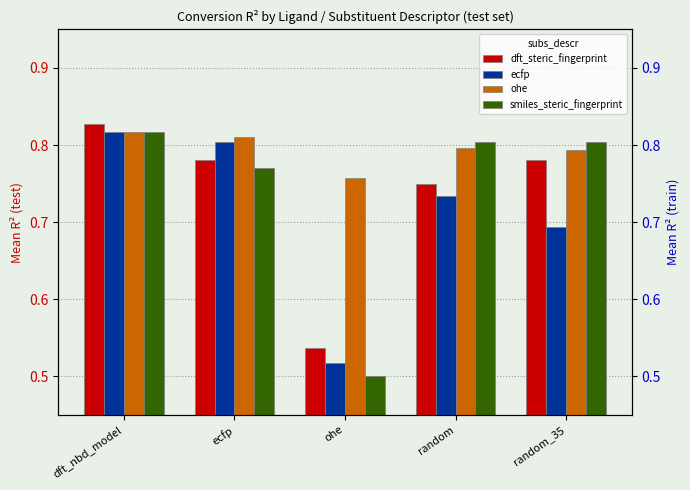

What is the difference between the maximum and minimum values in the smiles_steric_fingerprint series?

0.3